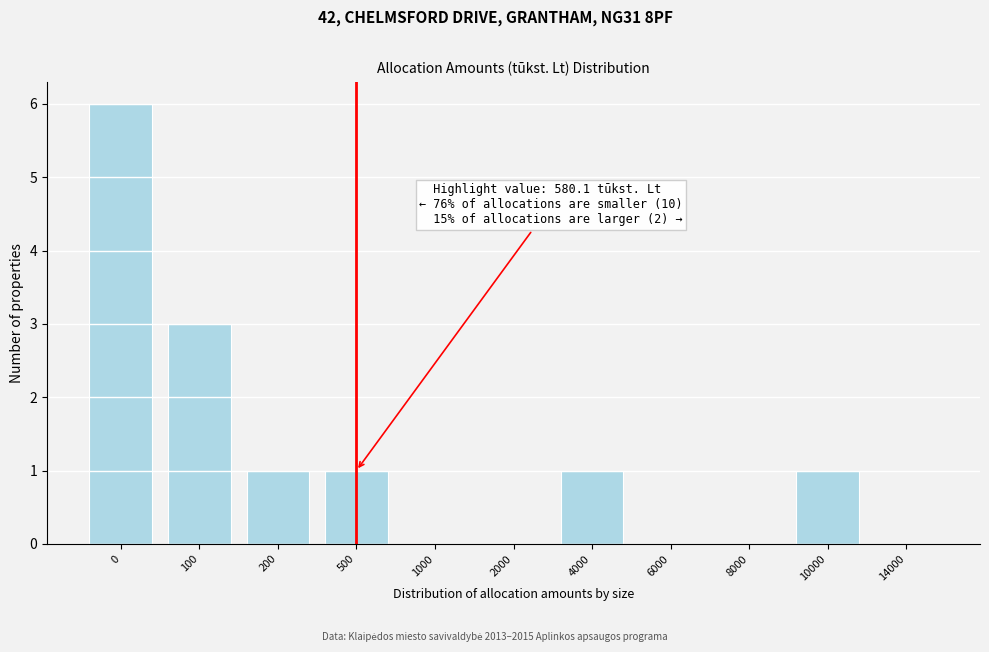

Reading left to right, list all the values displayed in this chart.

0=6	100=3	200=1	500=1	1000=0	2000=0	4000=1	6000=0	8000=0	10000=1	14000=0